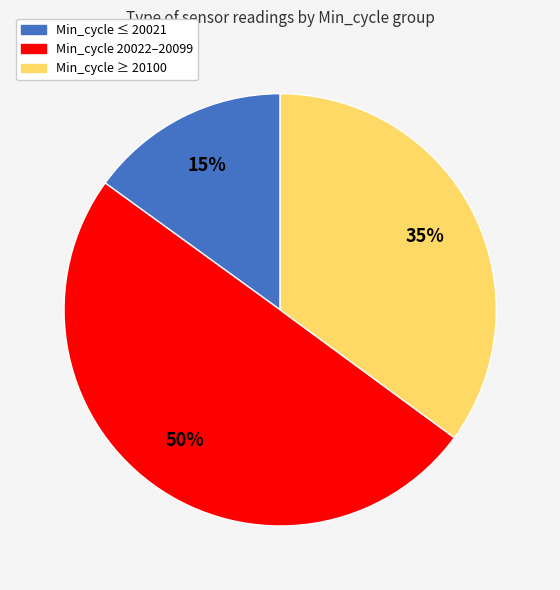

Count the number of slices in the pie.

3